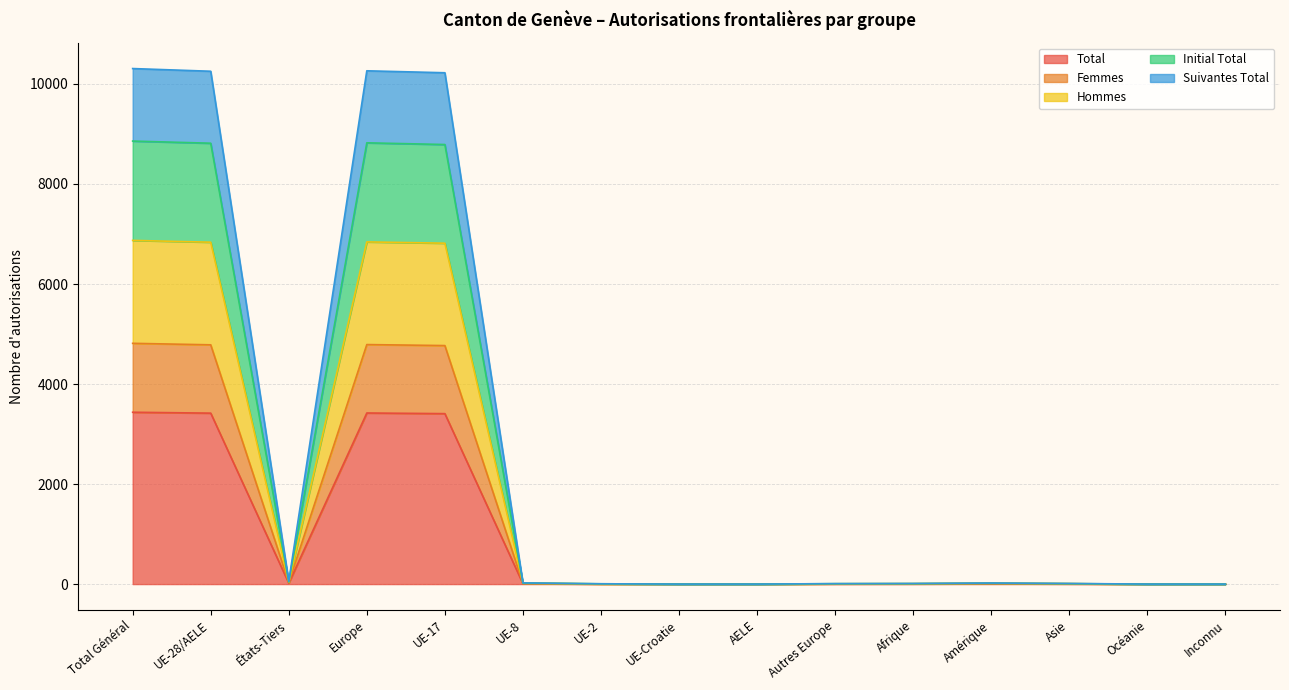

How many series are shown in this chart?

5